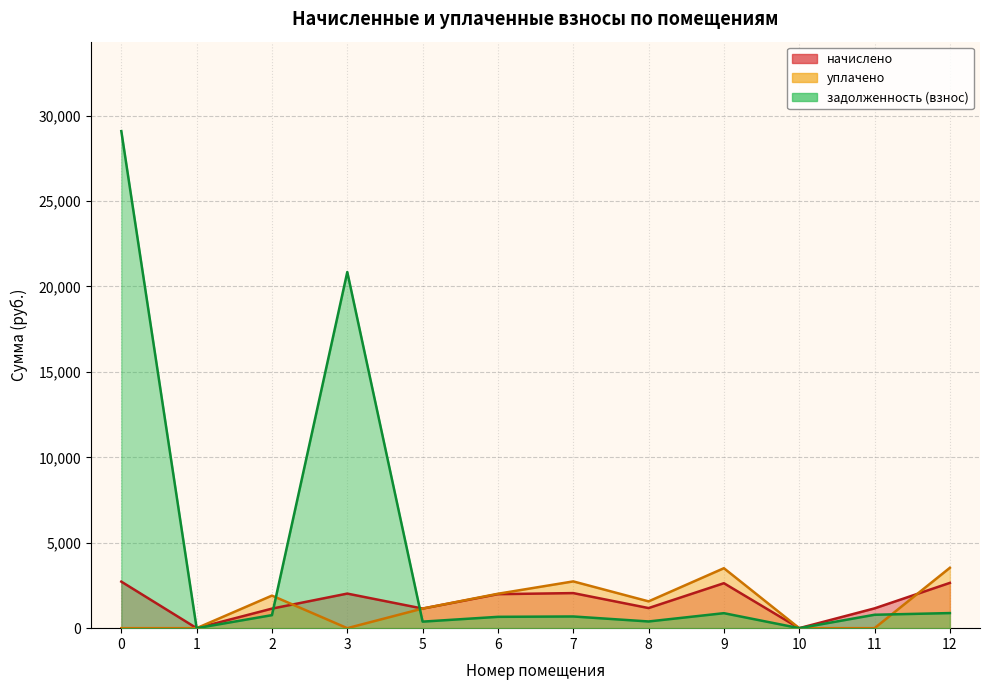

Rank the categories by уплачено value from highest to lowest.

12, 9, 7, 6, 2, 8, 5, 0, 1, 3, 10, 11